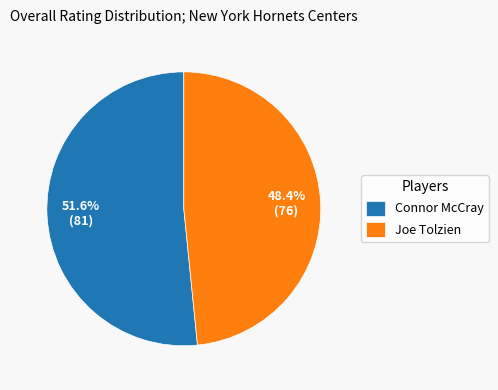

To the nearest percent, what is the average slice percentage?

50%